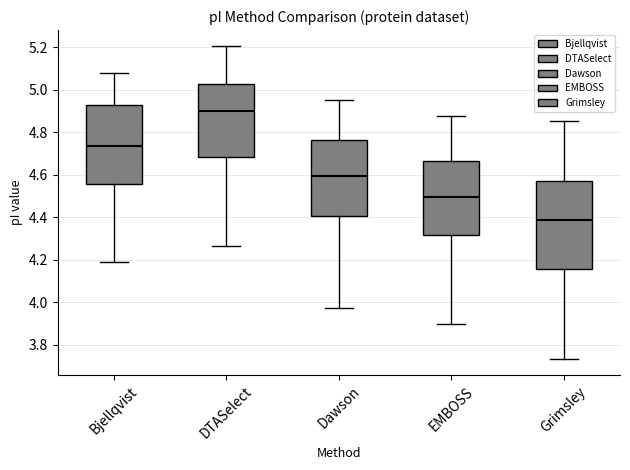

Reading left to right, transcribe this box plot: for each box, give where its median line is, the range the box spans, and where its two whiskers end, as read against the y-axis. The values are not printed on the chart, so give them approximately, as read against the axis.

Bjellqvist: median 4.74, box 4.56 to 4.94, whiskers 4.20 to 5.08
DTASelect: median 4.90, box 4.68 to 5.02, whiskers 4.26 to 5.20
Dawson: median 4.60, box 4.40 to 4.76, whiskers 3.98 to 4.96
EMBOSS: median 4.50, box 4.32 to 4.66, whiskers 3.90 to 4.88
Grimsley: median 4.38, box 4.16 to 4.58, whiskers 3.74 to 4.86